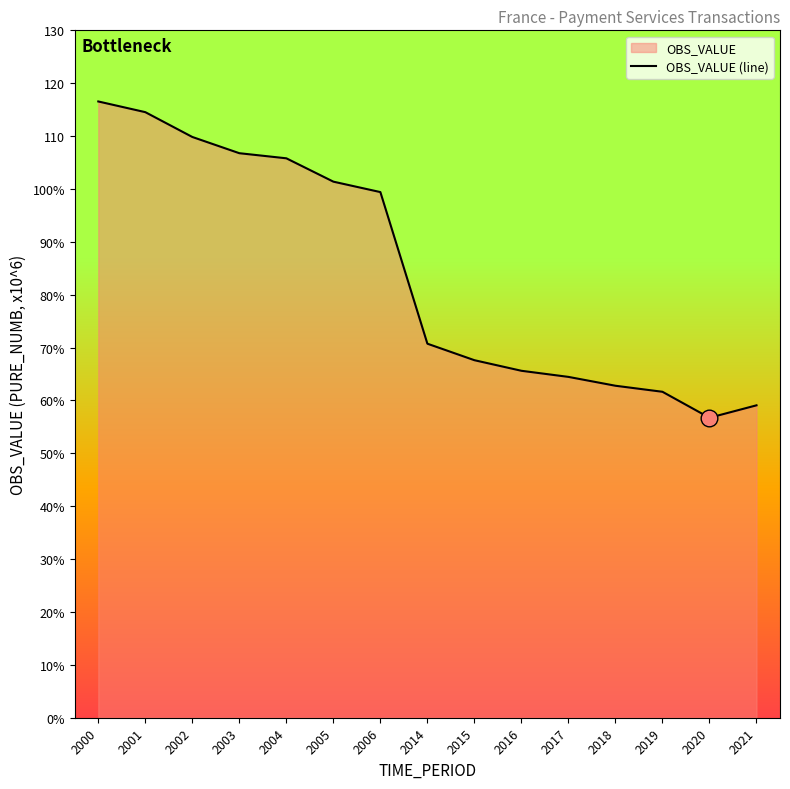

Where is the first local minimum?

2020